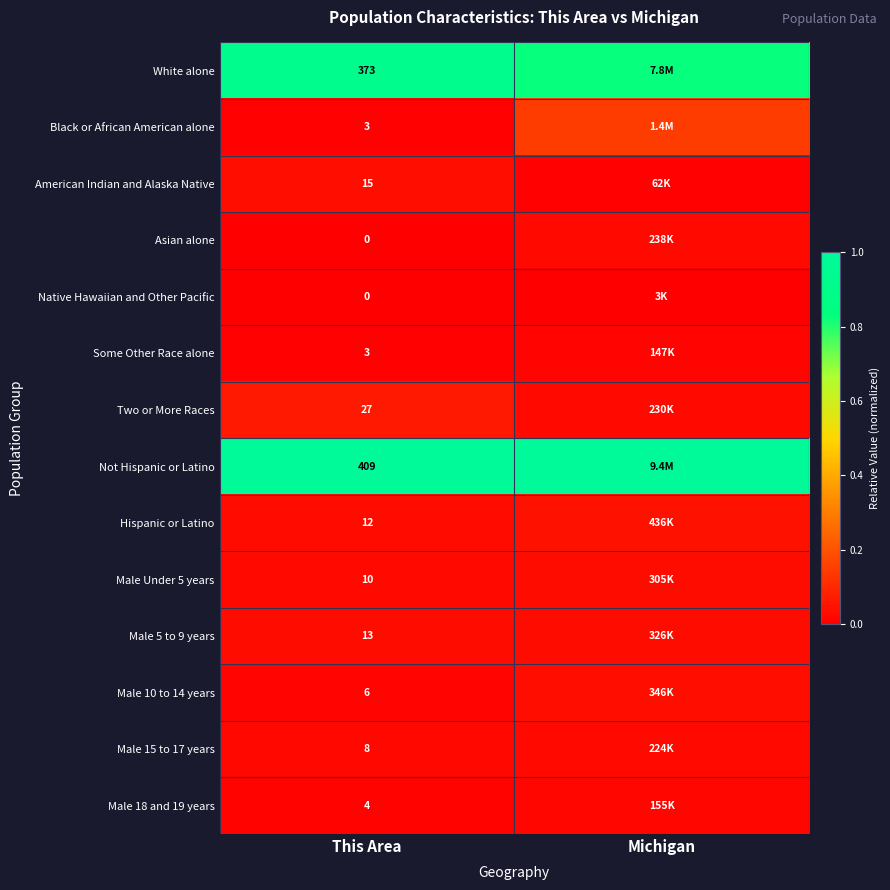

What is the greatest value displayed?

1.0